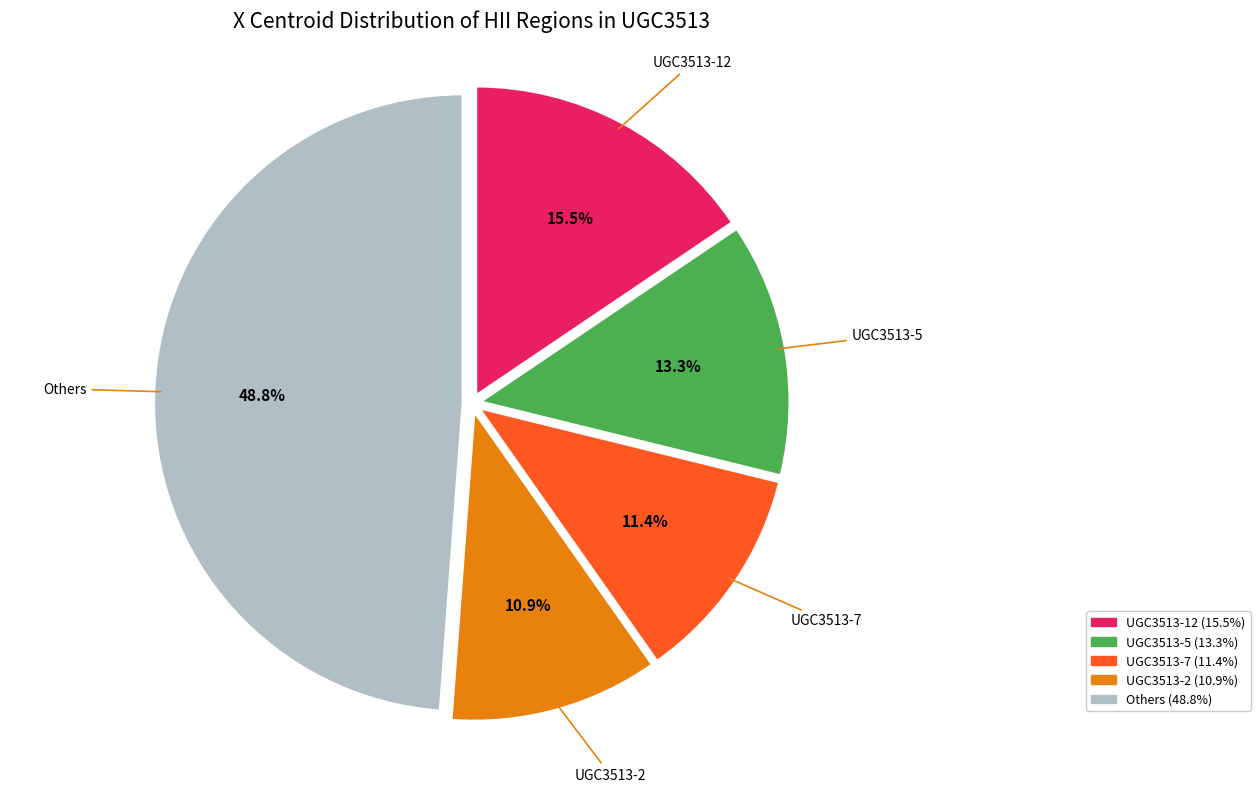

Which category has the biggest portion of the pie?

Others